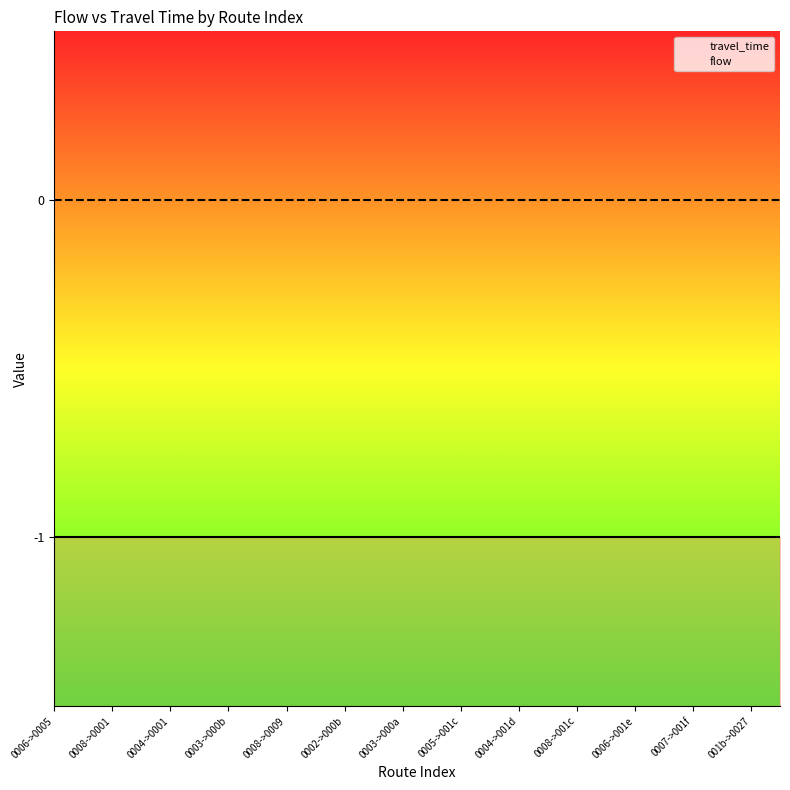

True or false: travel_time has more than 1 points higher than both neighbors.

False